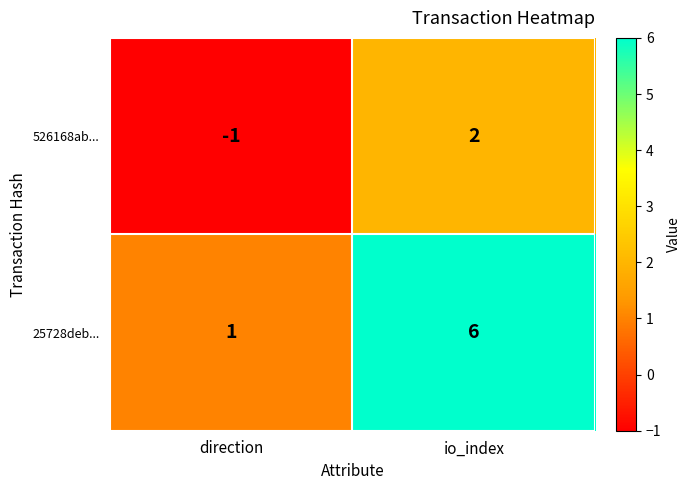

Which category has the lowest value across all series?

direction